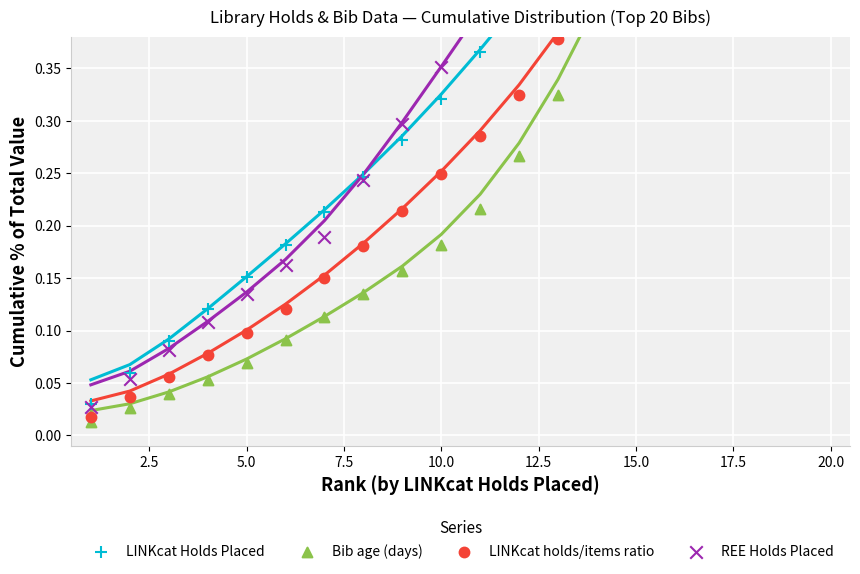

What are all the series names shown in the legend?

LINKcat Holds Placed, Bib age (days), LINKcat holds/items ratio, REE Holds Placed